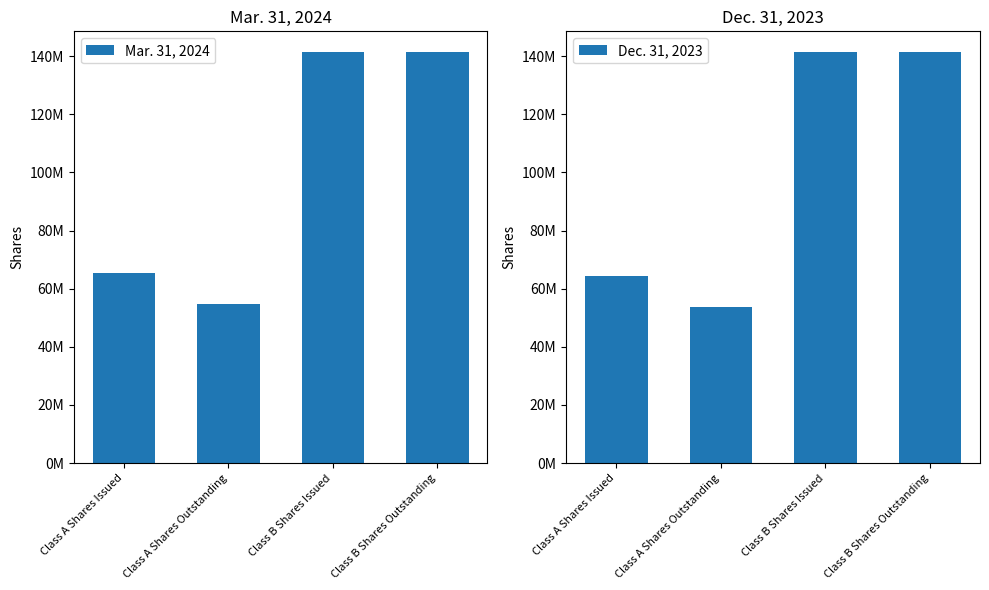

Count the Mar. 31, 2024 values in the range 65272905 to 141500385.

3